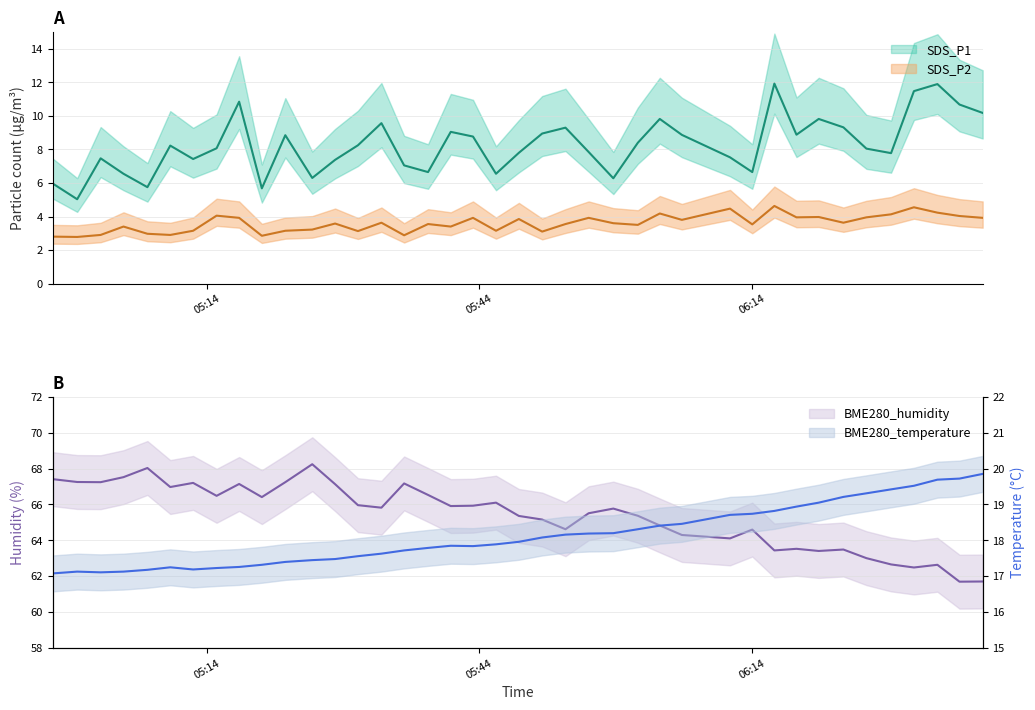

The BME280_temperature series shows 19.9 at 2022/06/23 06:39:26. True or false?

True